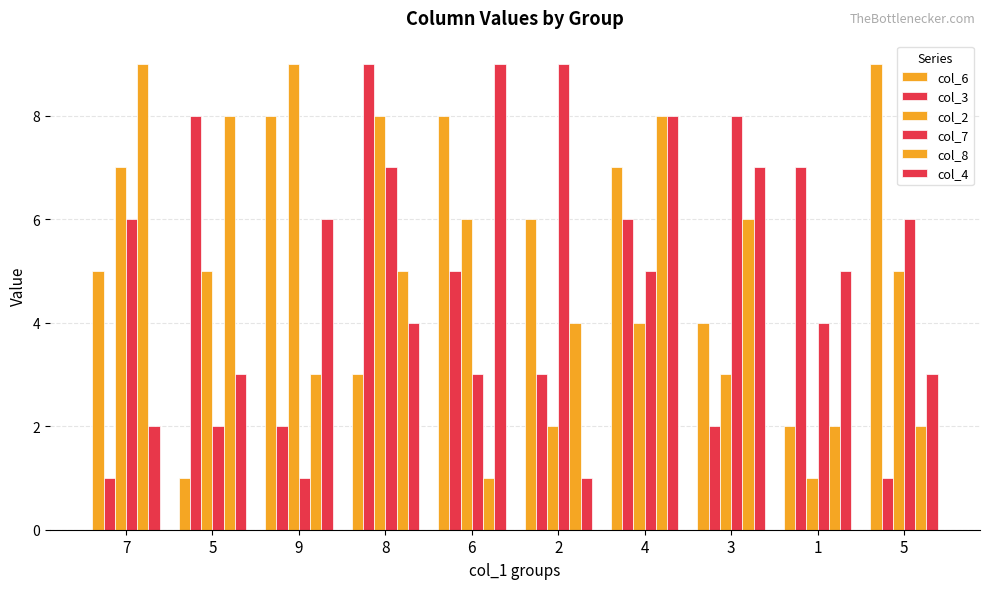

How many groups of bars are there?

10